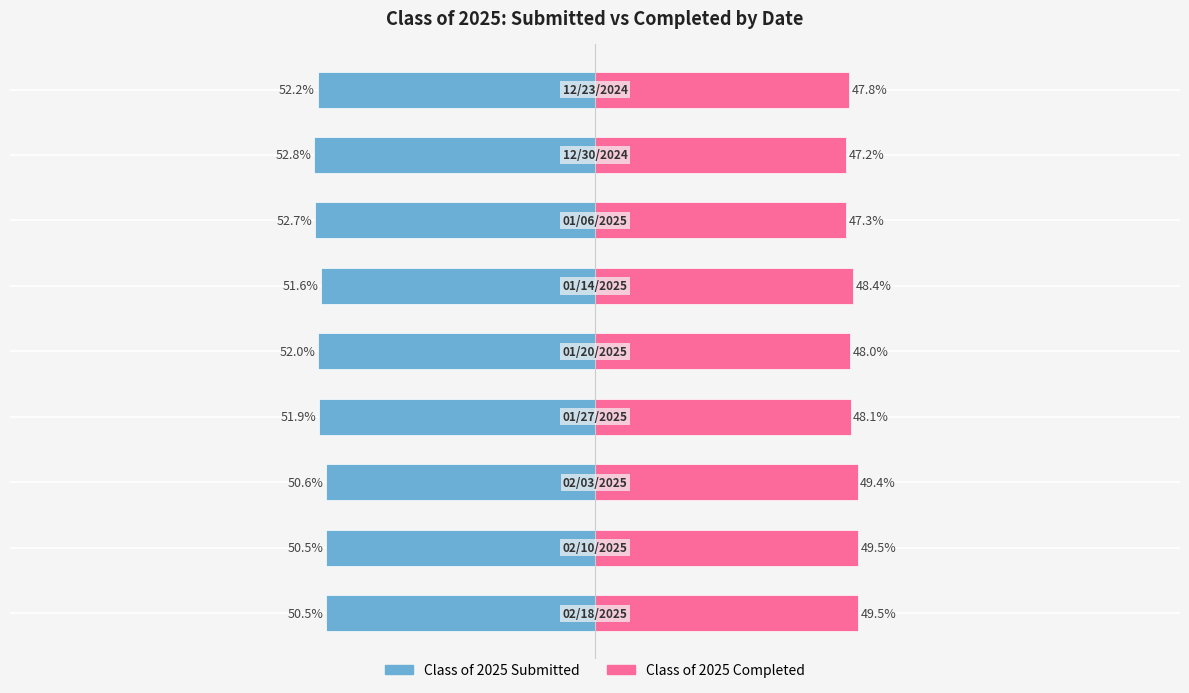

How many bars are there in total?

18